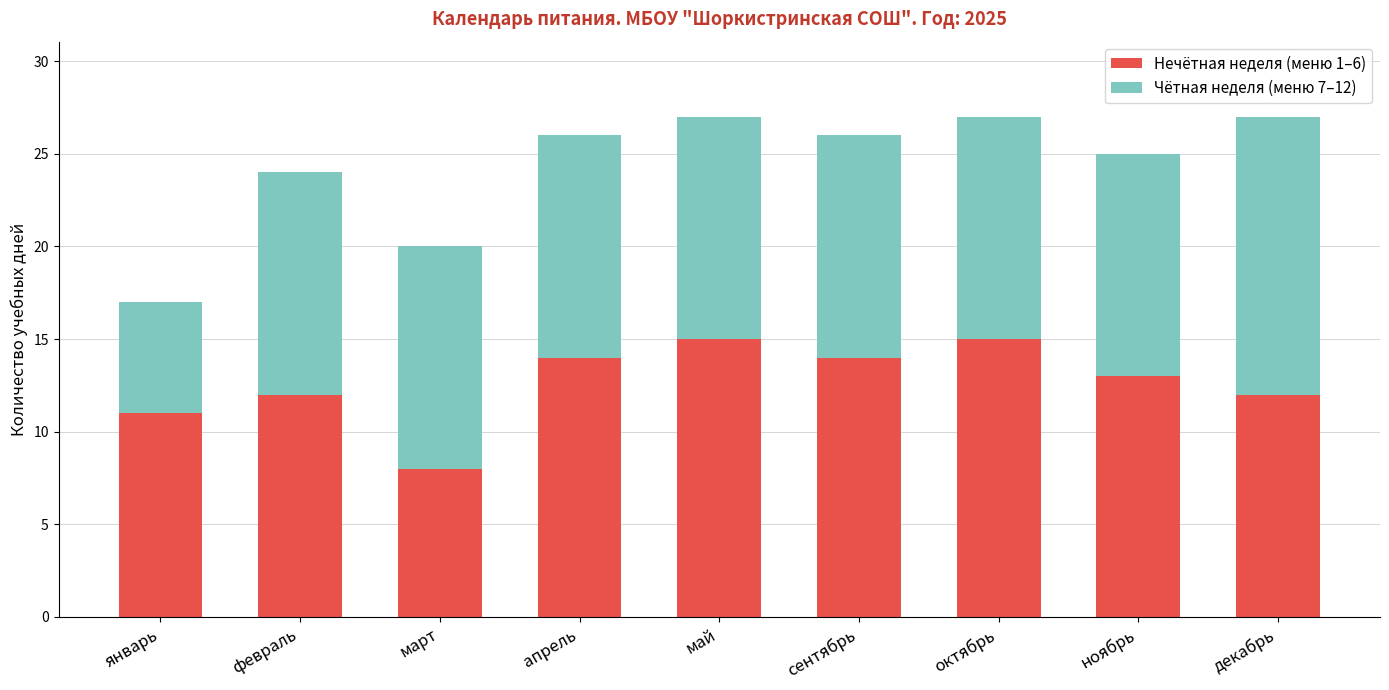

What is the total value across all series at февраль?

24